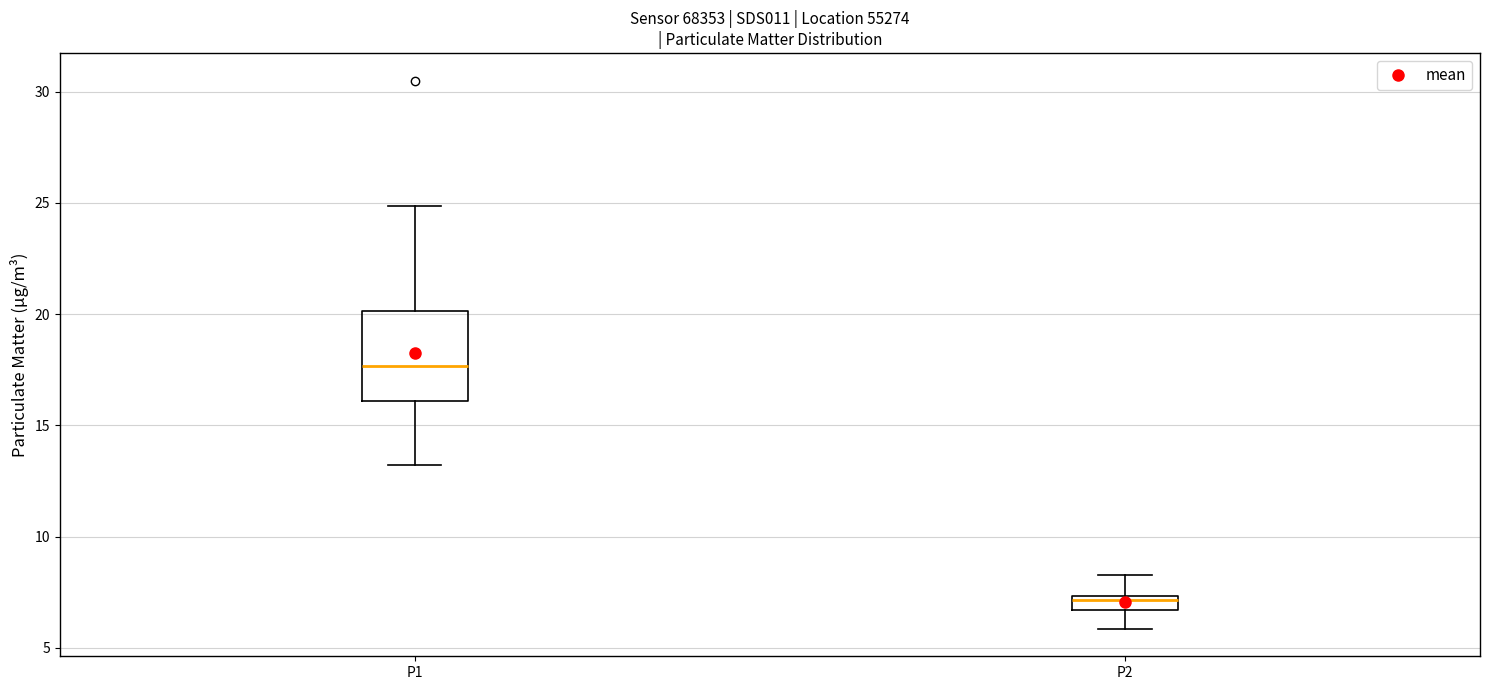

Where is the lower edge of the box for P2 on the y-axis? The values are not printed on the chart, so give them approximately, as read against the axis.

6.5